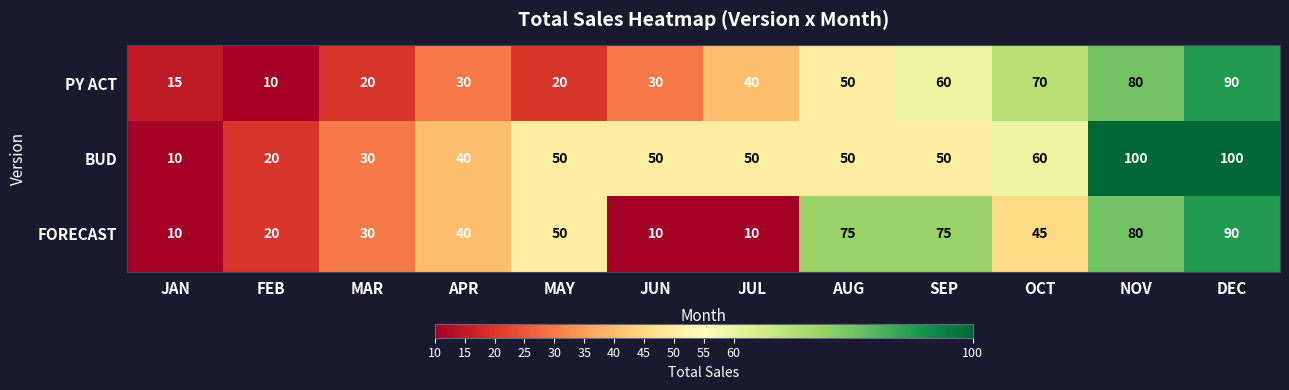

Which series has the widest spread of values?

BUD